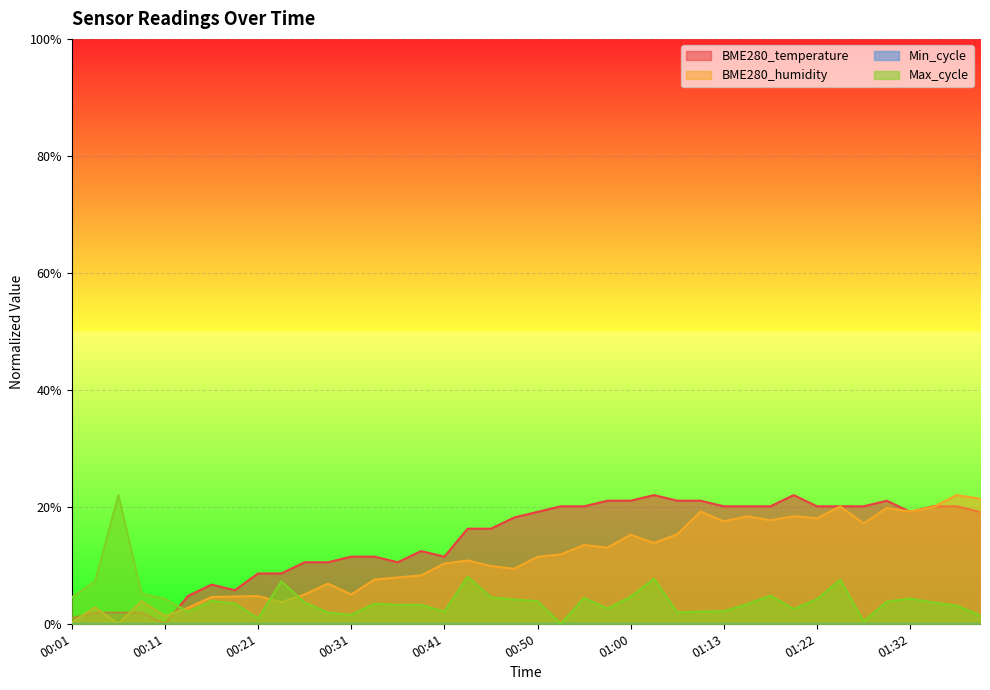

Does the chart display data point markers on the line(s)?

No